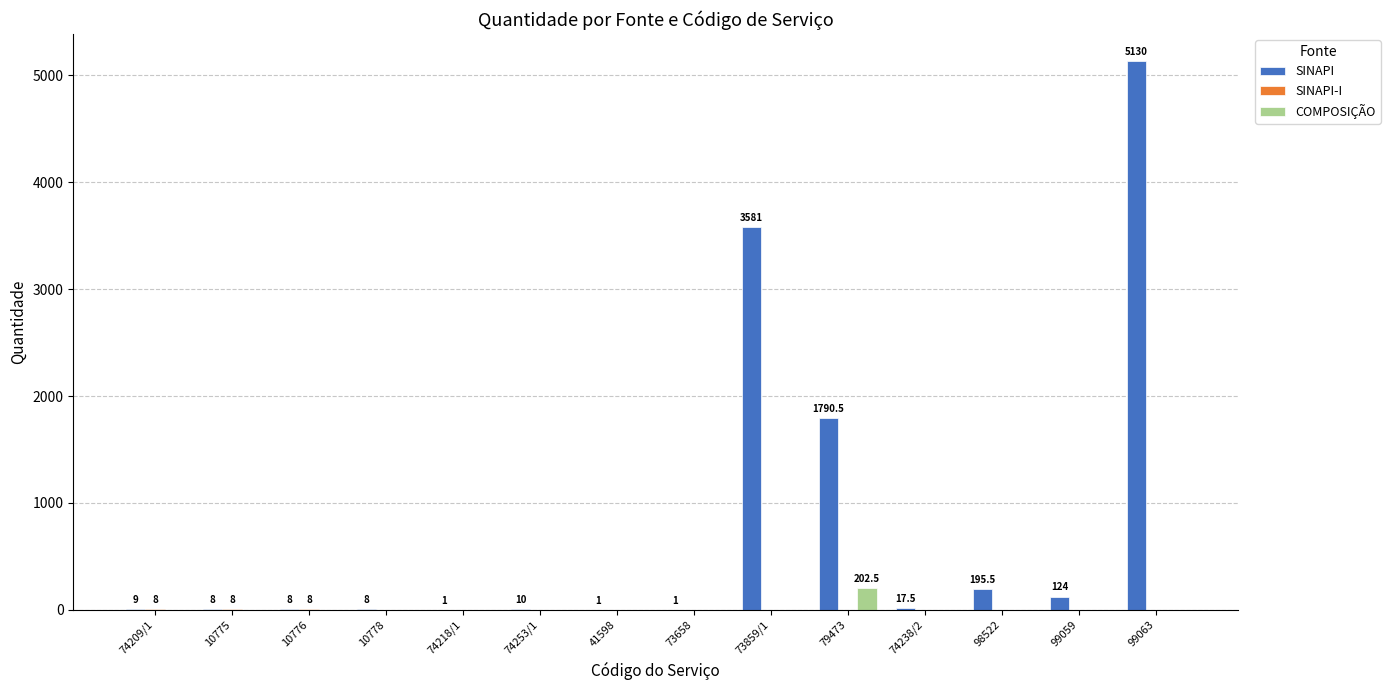

At which category is the sum across all series the highest?

99063